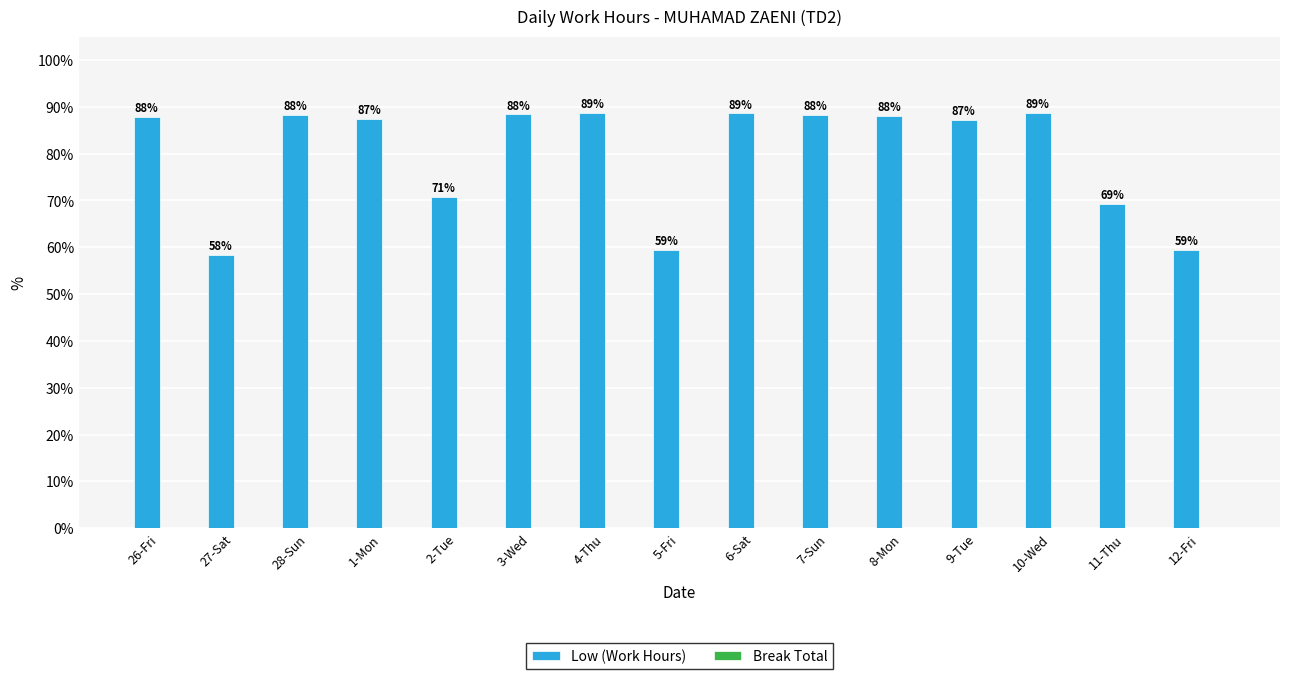

Are the bars horizontal?

No